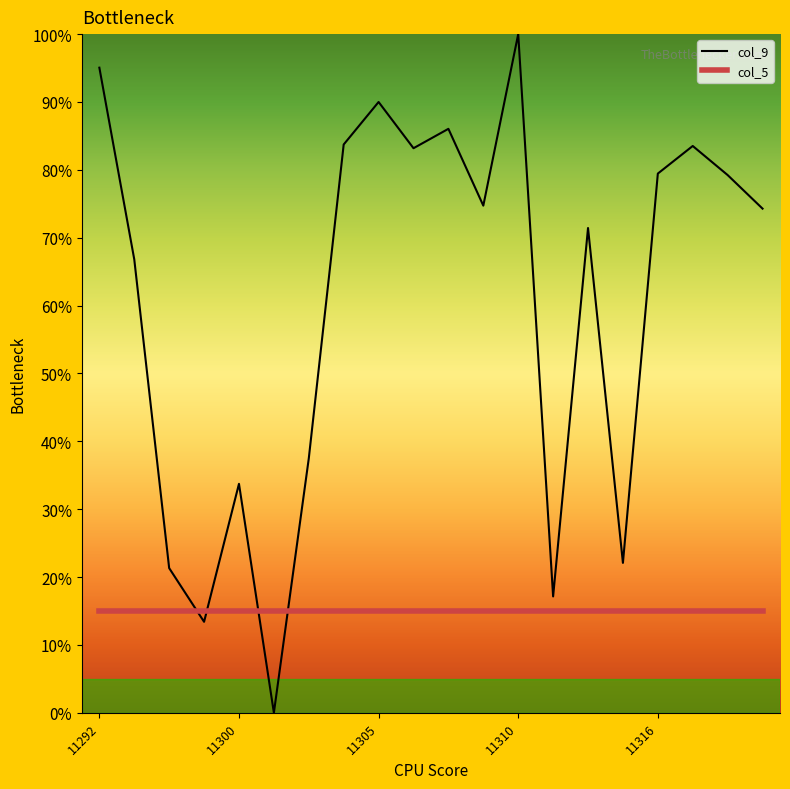

What are all the series names shown in the legend?

col_9, col_5